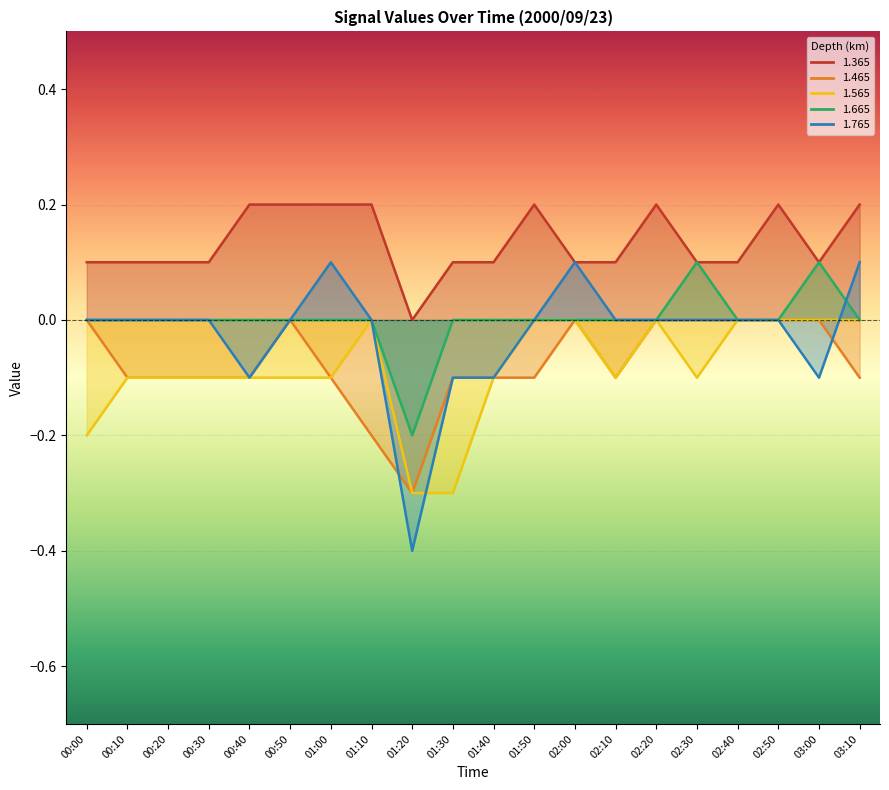

At which label does 1.665 reach its minimum?

01:20